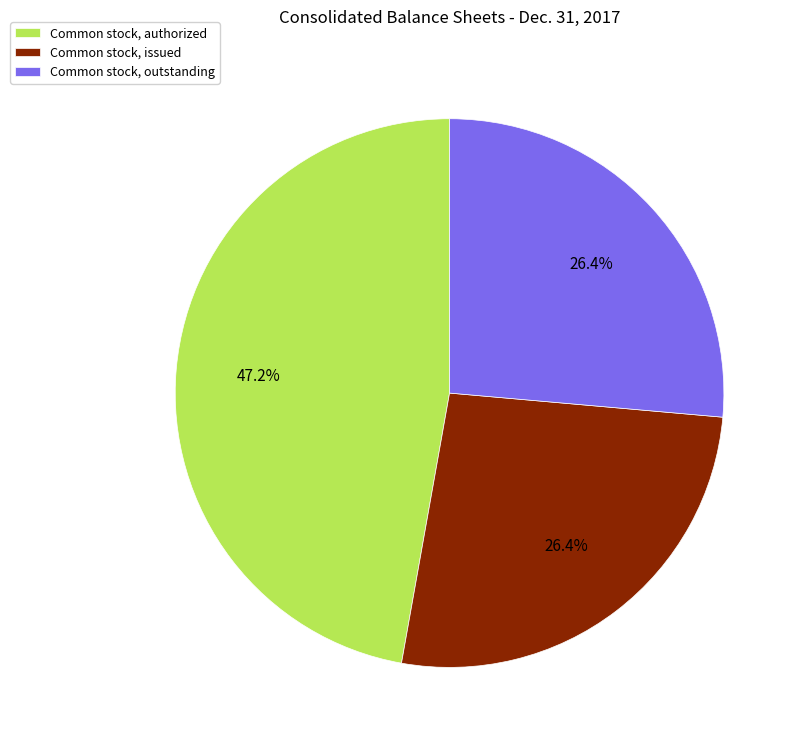

What percentage do Common stock, outstanding and Common stock, issued together represent?

52.8%